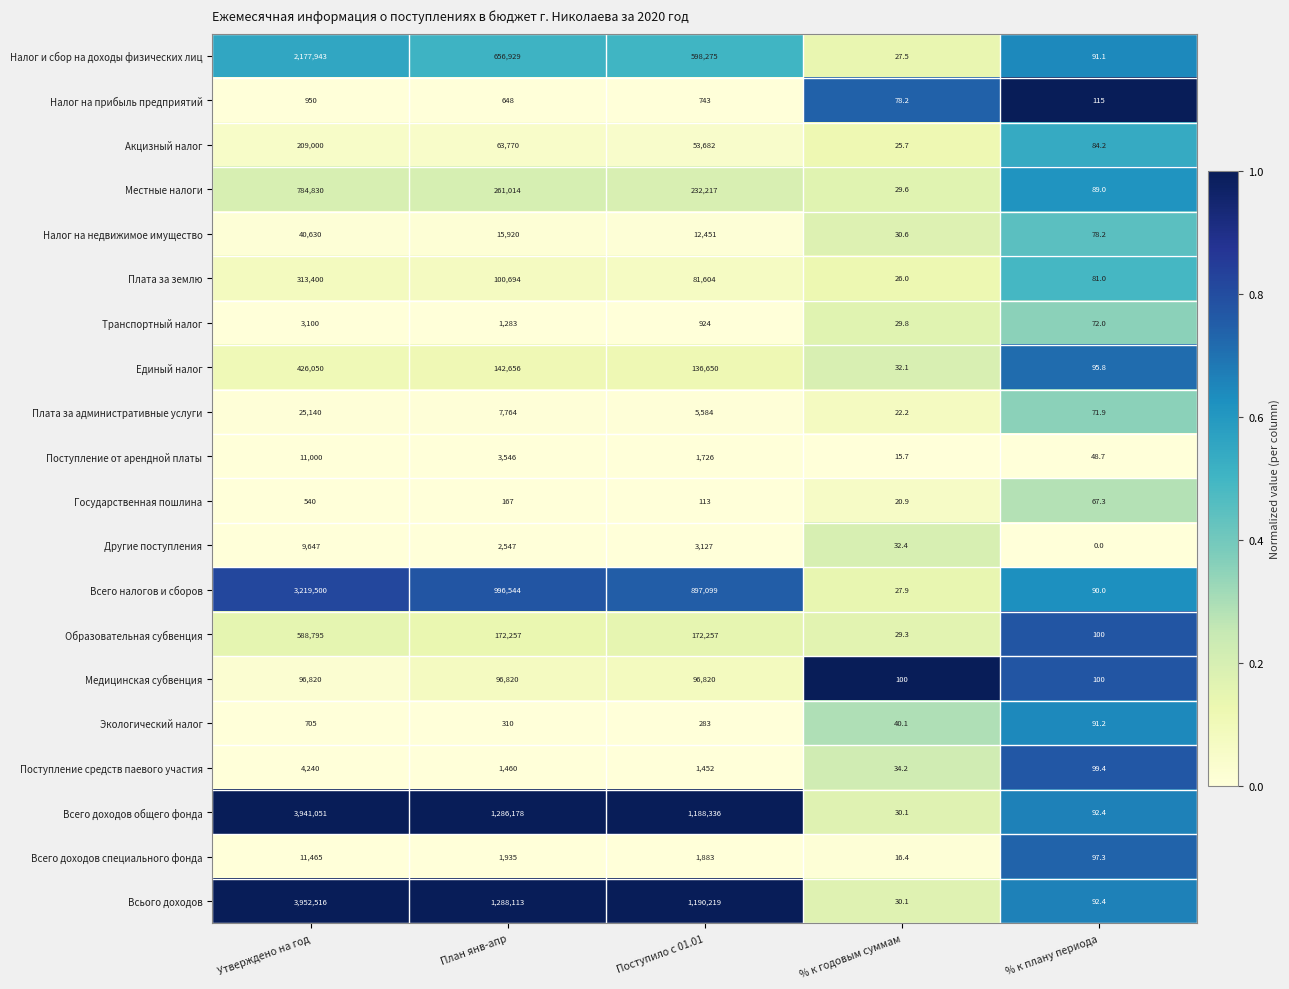

Which series has the widest spread of values?

Всього доходов